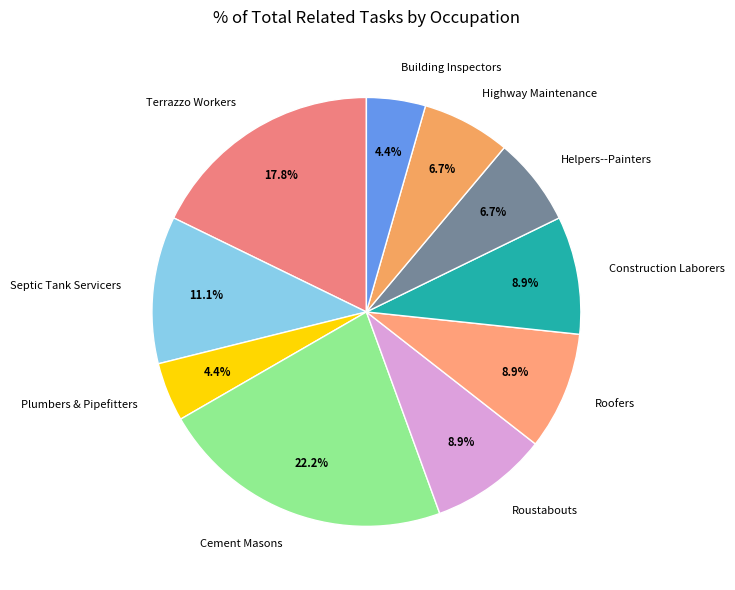

Count the number of slices in the pie.

10